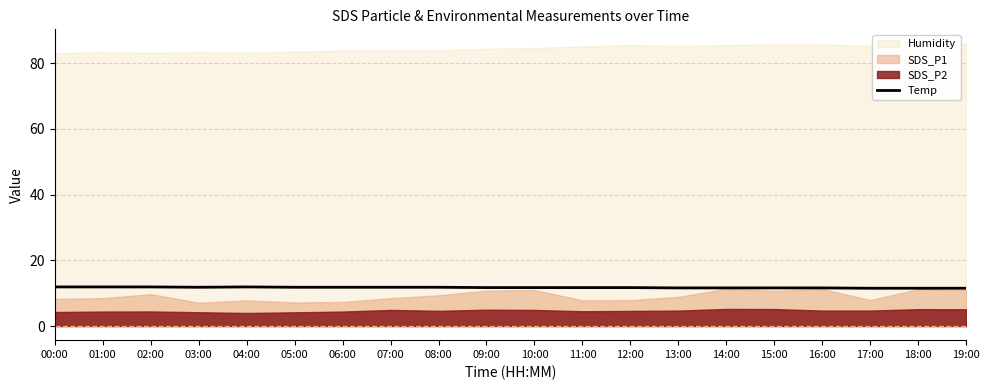

Is it true that Temp equals 11.9 at 04:00?

True